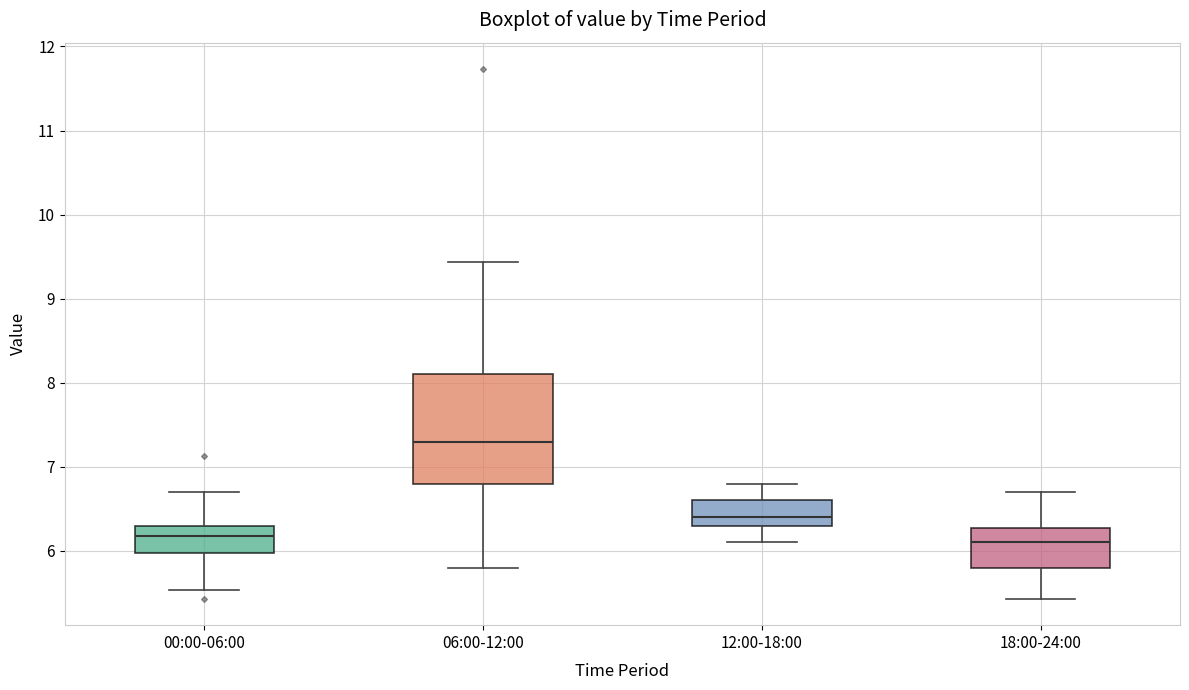

Which box is the tallest, from its lower edge to its upper edge?

06:00-12:00